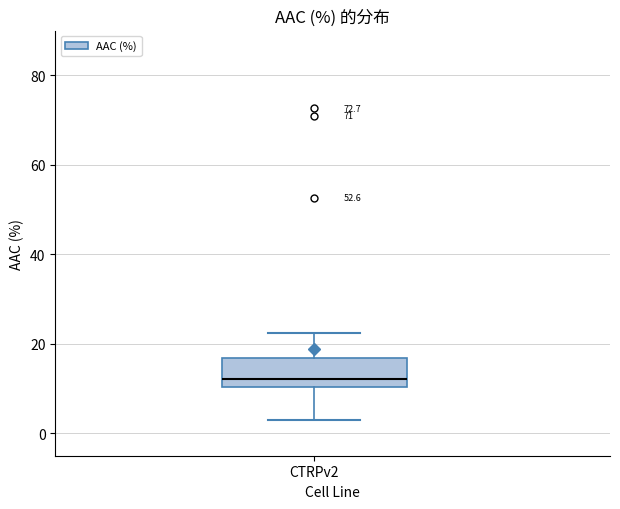

Transcribe this box plot: give where the median line is, the range the box spans, and where the two whiskers end, as read against the y-axis. The values are not printed on the chart, so give them approximately, as read against the axis.

median 12, box 10 to 16, whiskers 2 to 22